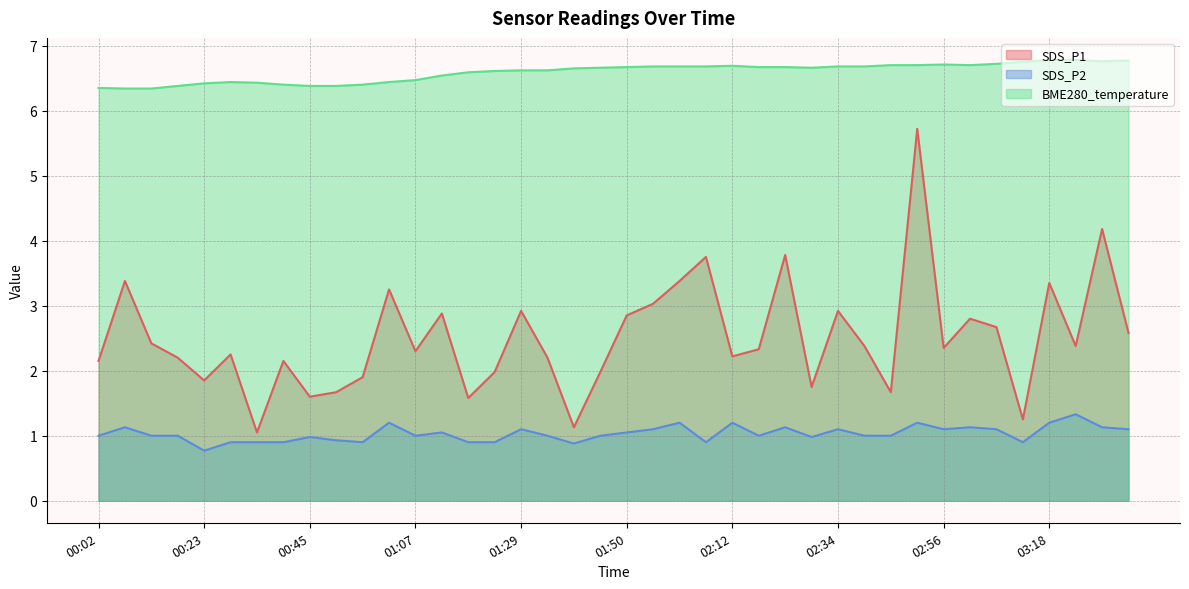

What is the total value across all series at 02:07?

11.3